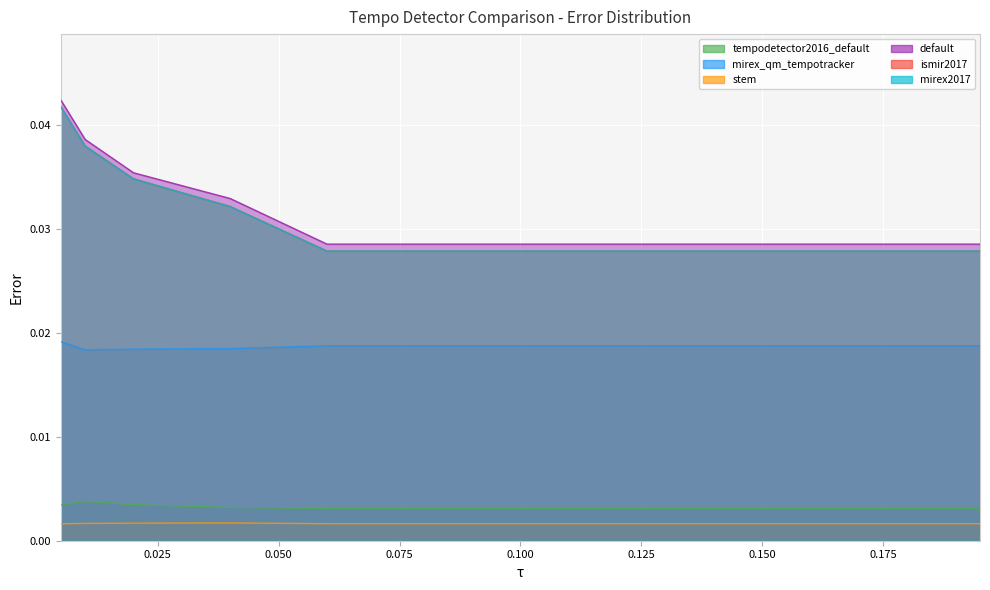

True or false: davies2009/mirex_qm_tempotracker and schreiber2017/mirex2017 intersect in this chart.

False